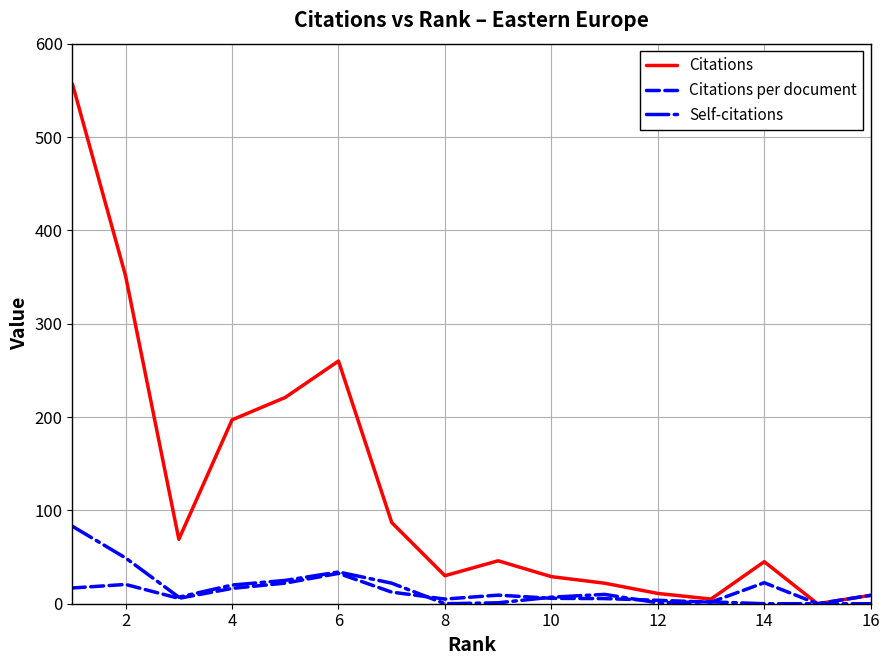

Which series has the largest total across all categories?

Citations